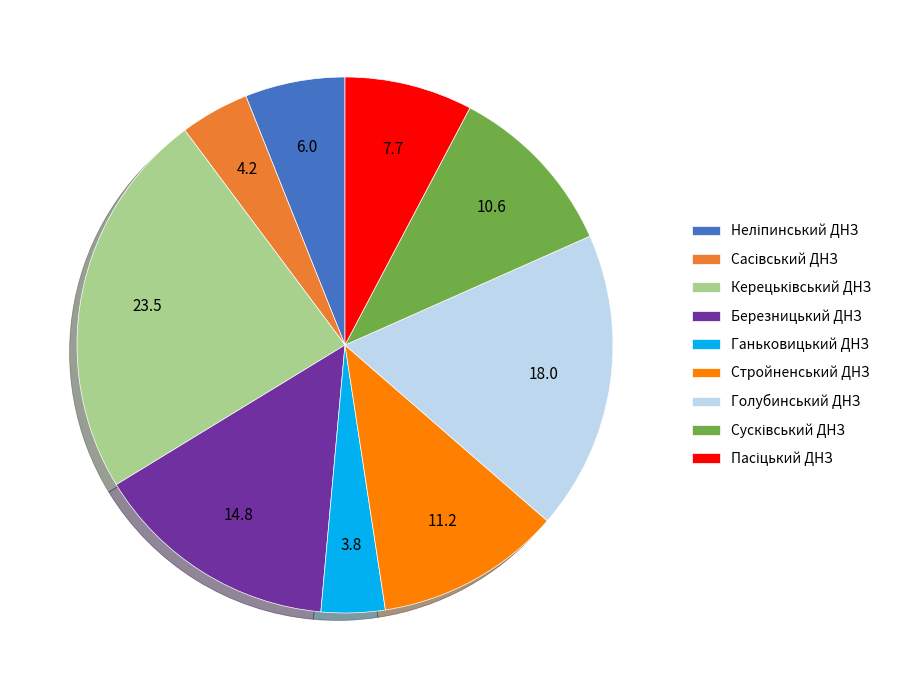

Is it true that Березницький ДНЗ is 15% of the pie?

True